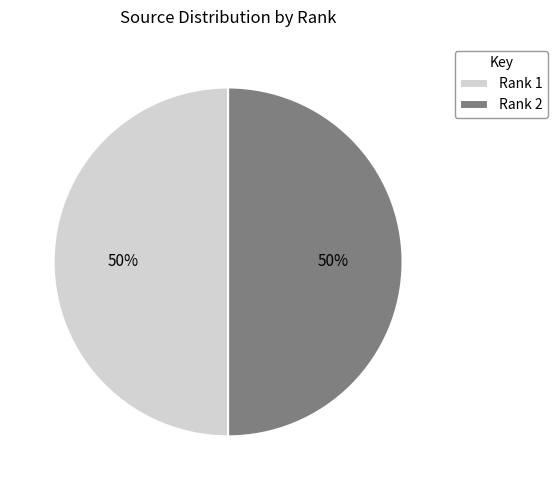

Approximately how many times larger is the value at Rank 1 compared to Rank 2?

1.0